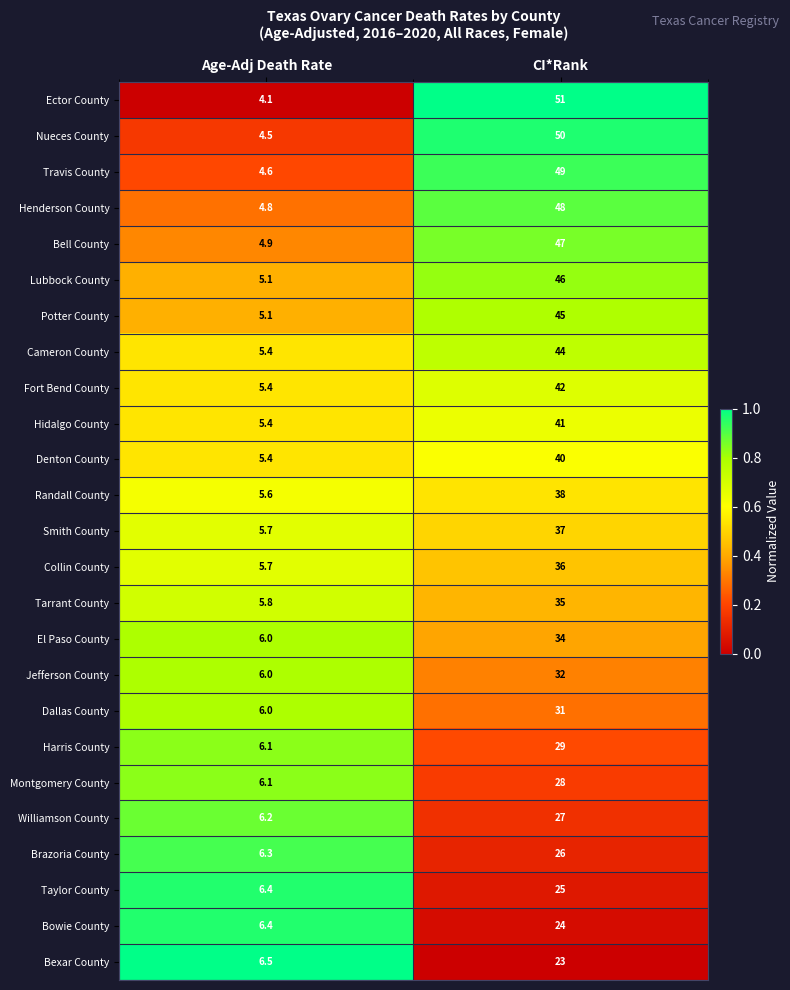

Which category has the highest value across all series?

CI*Rank